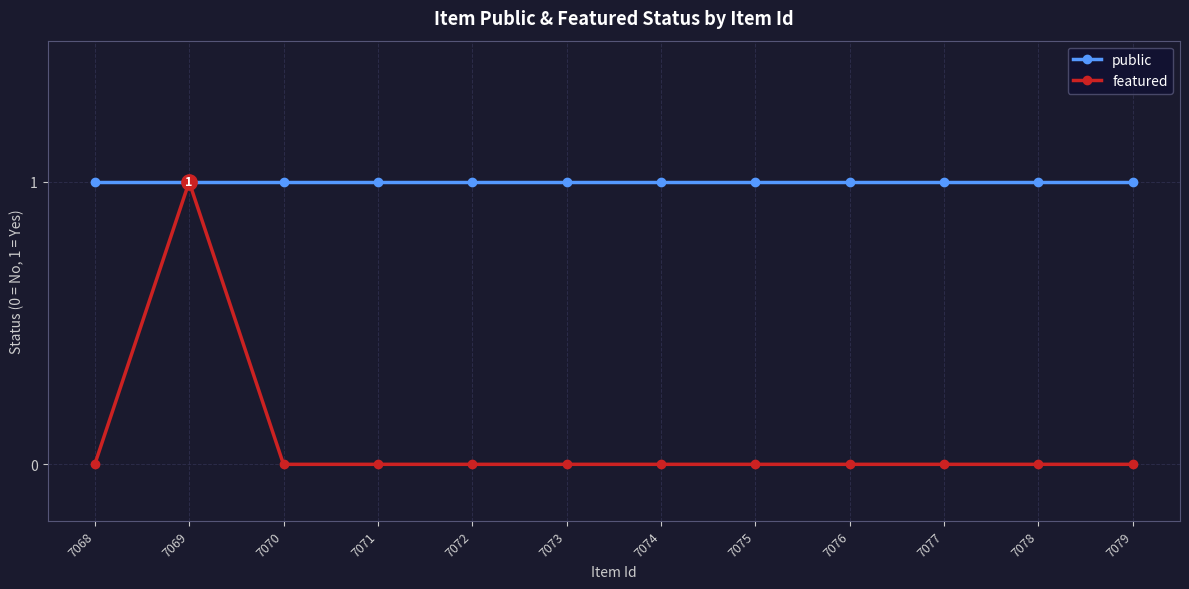

Is this an area chart (filled region under the line)?

No